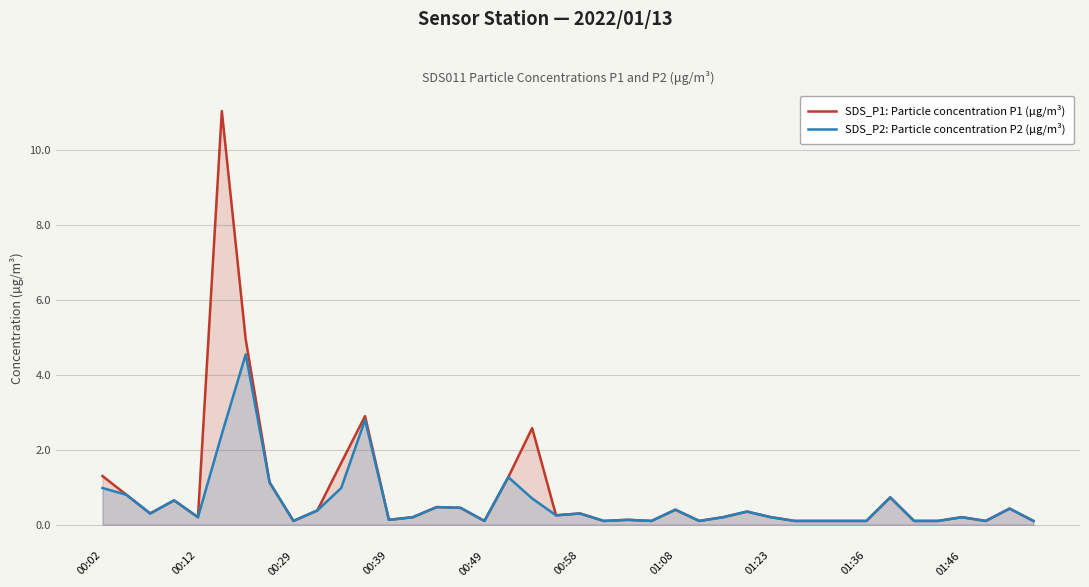

Which series has the largest range (max minus min)?

SDS_P1: Particle concentration P1 (µg/m³)